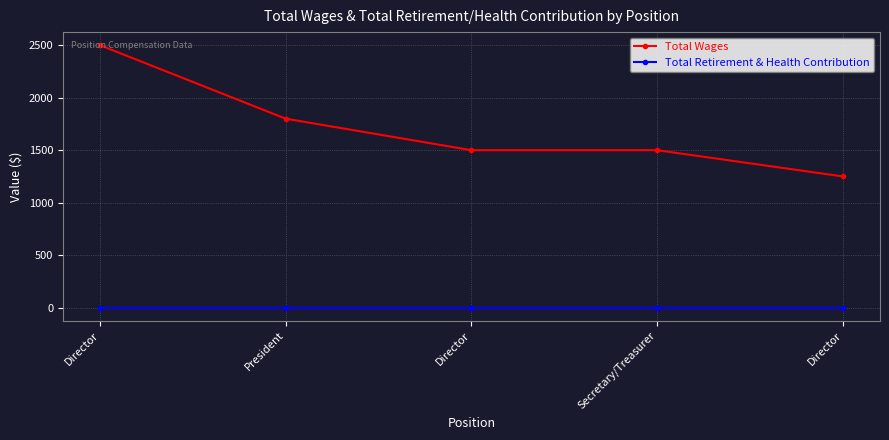

Rank the series at Secretary/Treasurer from highest to lowest value.

Total Wages, Total Retirement & Health Contribution